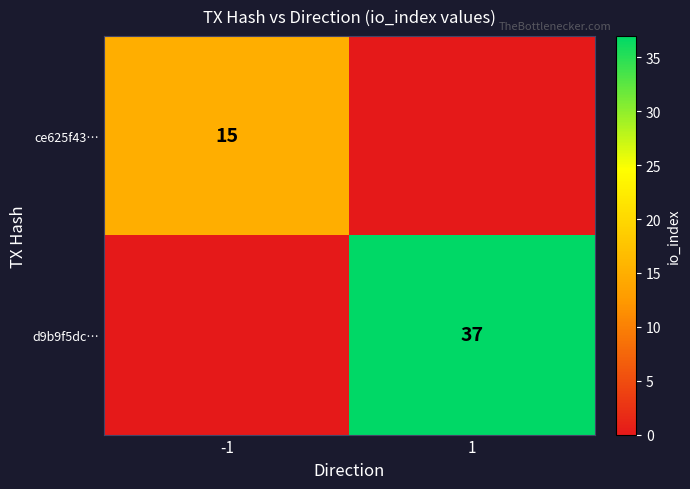

True or false: ce625f43… has a value of 9 at -1.

False